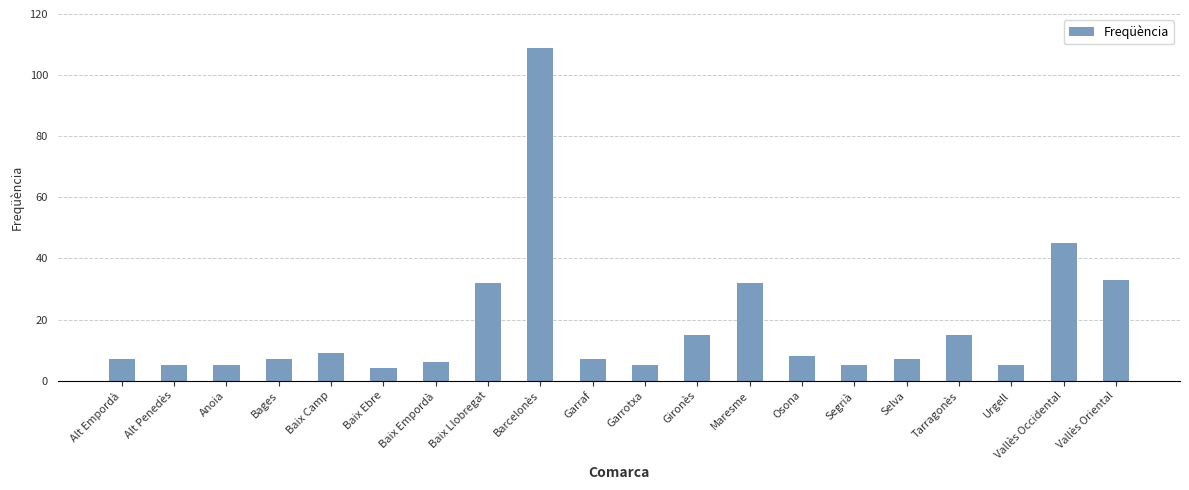

What position from the left is Gironès?

12